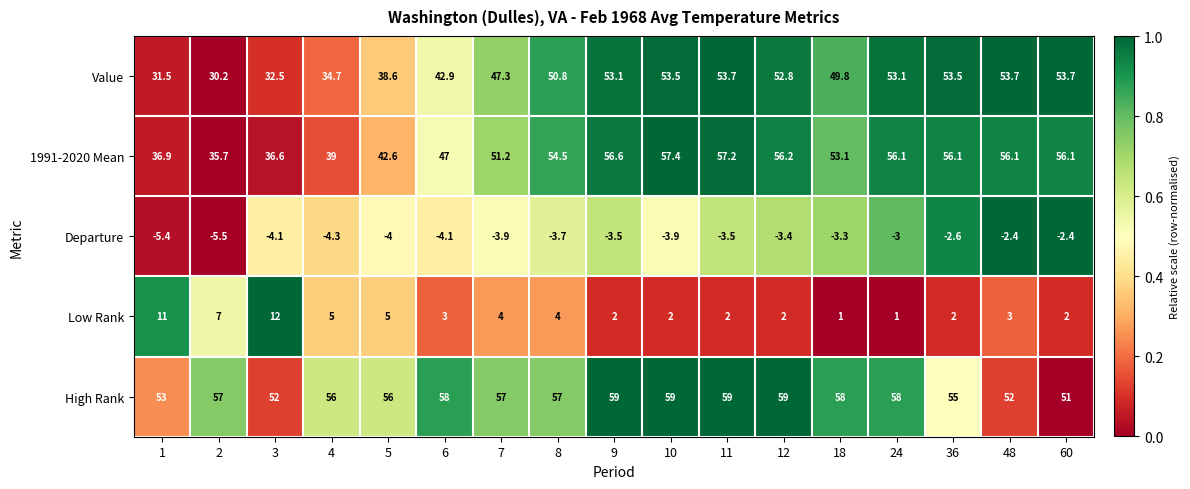

The value of Value at 9 is 53.1. True or false?

True